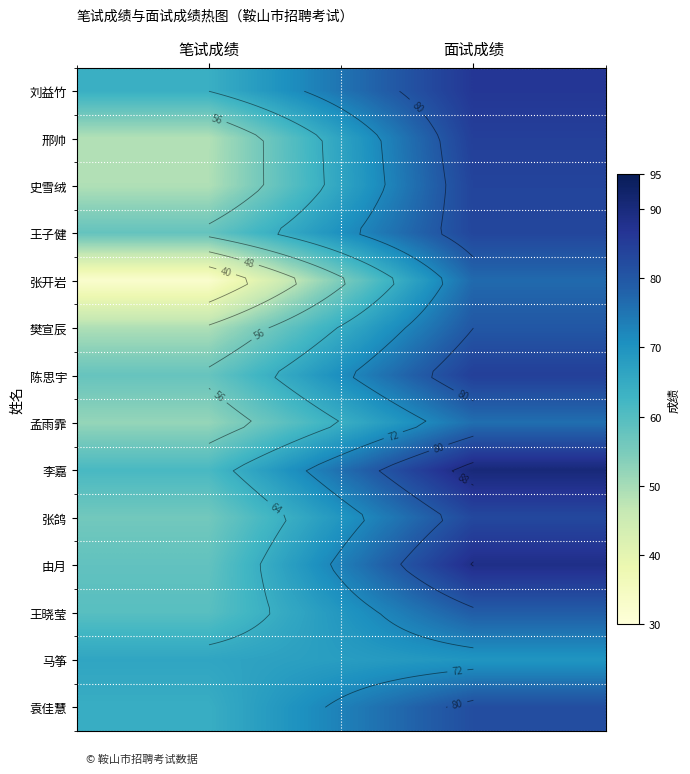

Which series has the widest spread of values?

张开岩